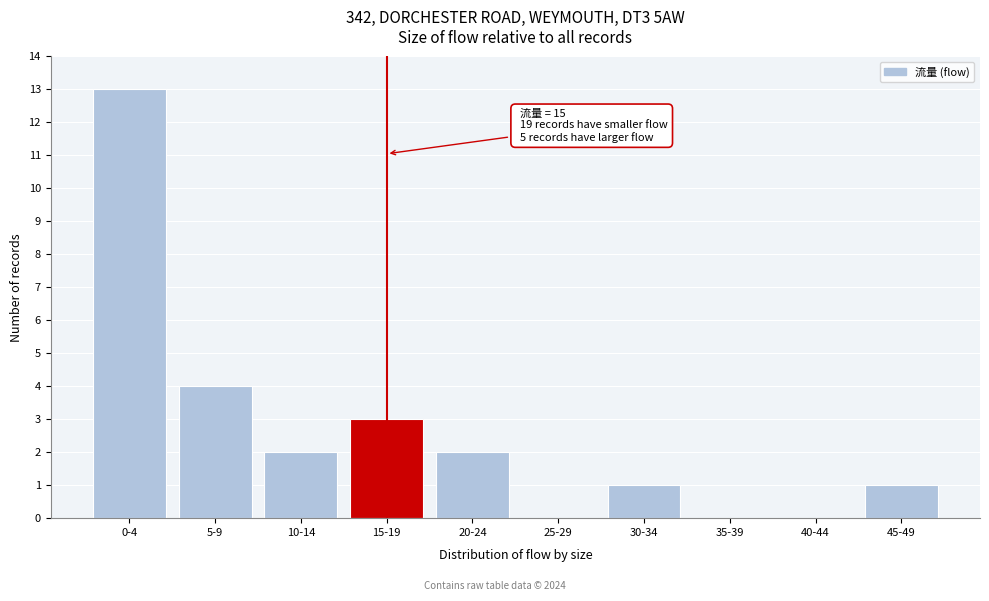

Reading left to right, what are all the values shown in this chart?

0-4=13	5-9=4	10-14=2	15-19=3	20-24=2	25-29=0	30-34=1	35-39=0	40-44=0	45-49=1